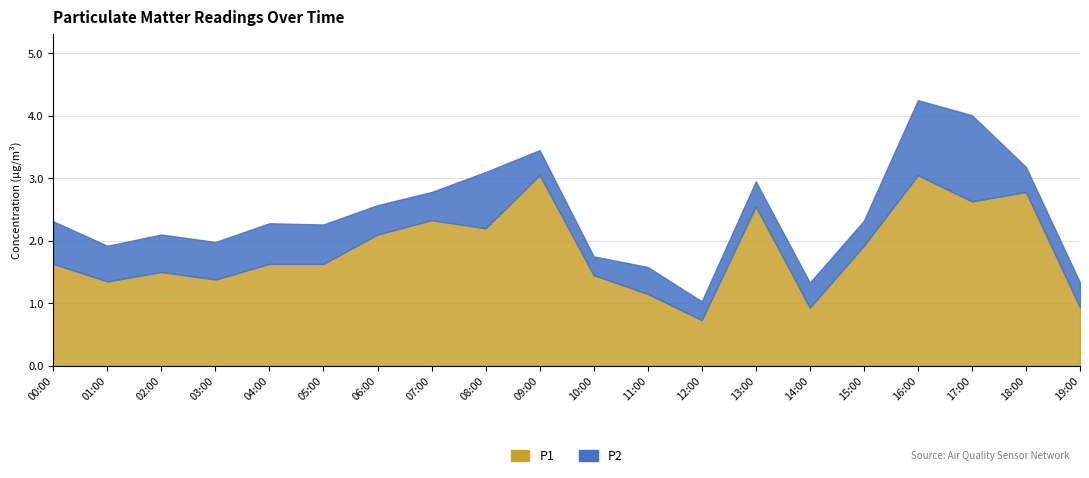

Does the chart display data point markers on the line(s)?

No